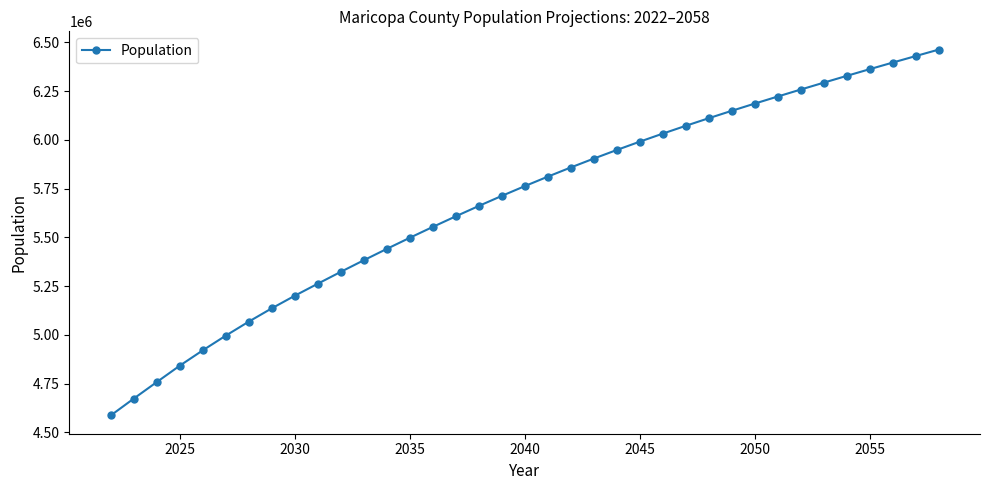

What is the sum of all values?

210199304